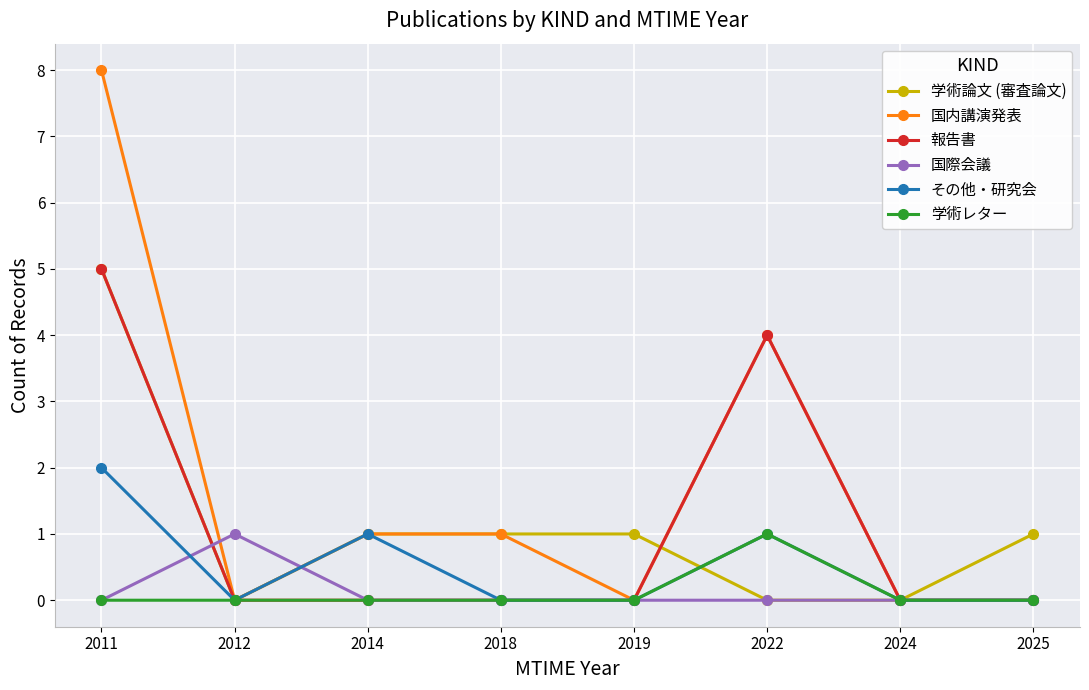

What is the maximum value shown in the chart?

8